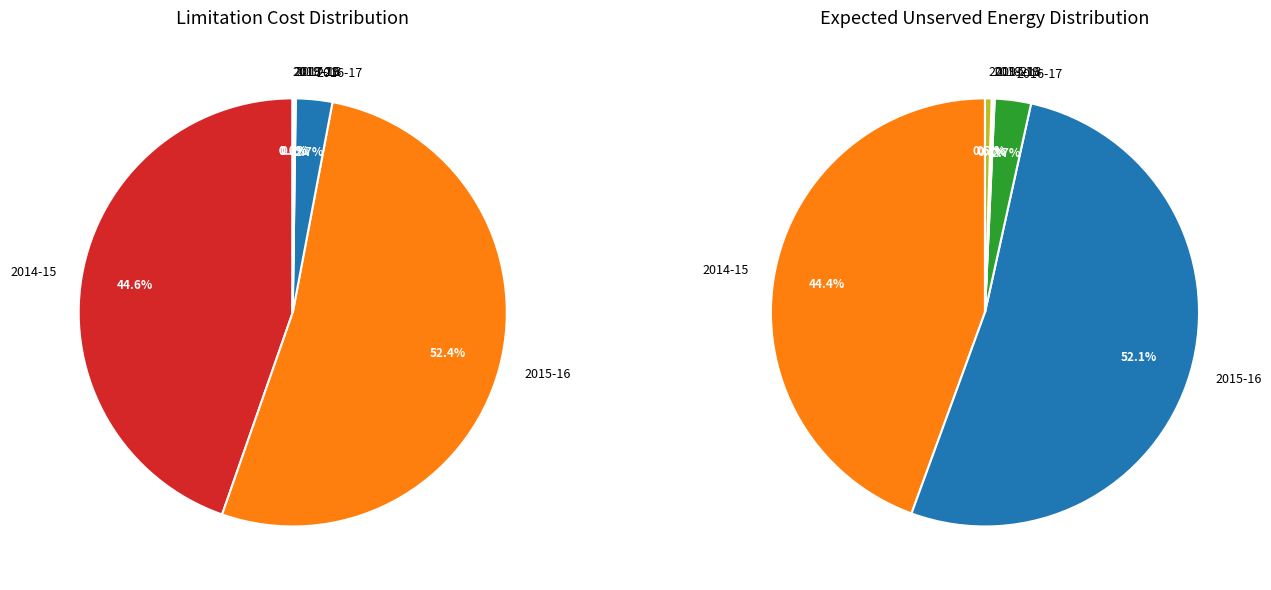

Does 2015-16 represent more than half of the total?

Yes